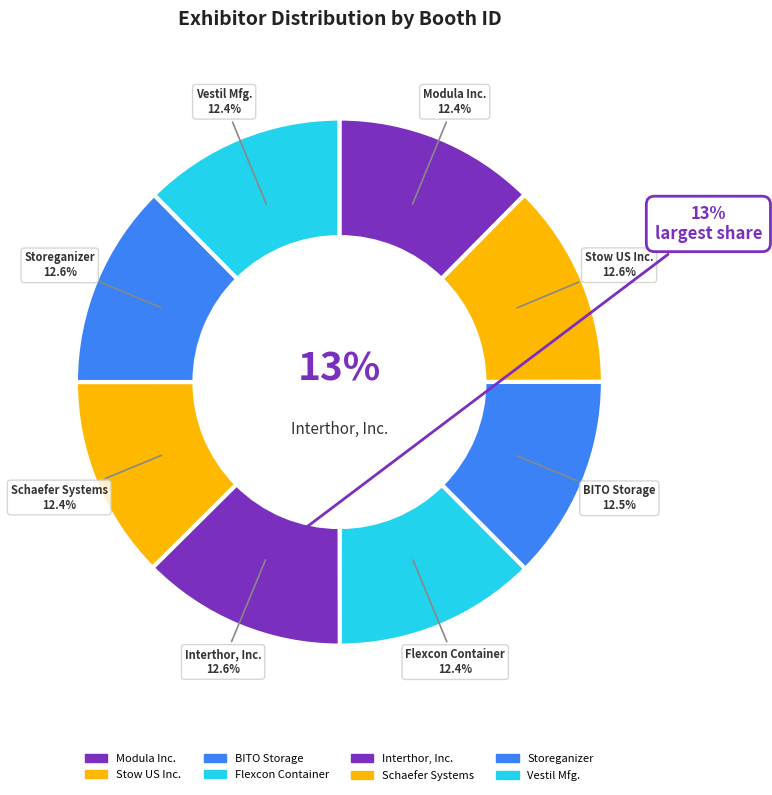

Combined, do Modula Inc. and Vestil Manufacturing account for over 50%?

No